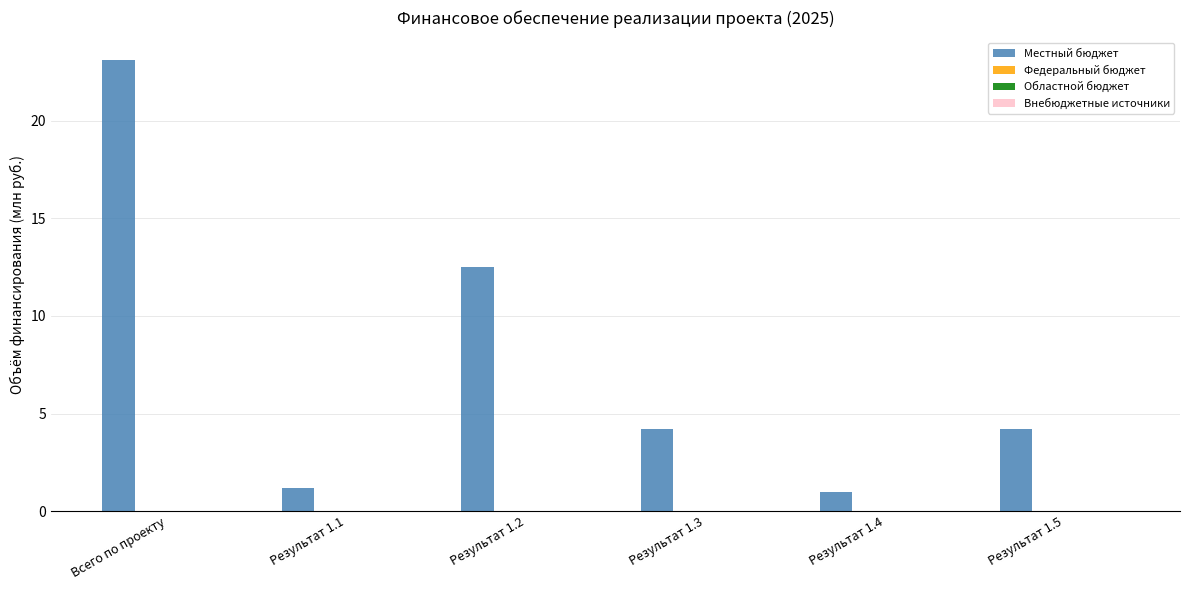

What is the difference between the second highest and second lowest values?

11.3